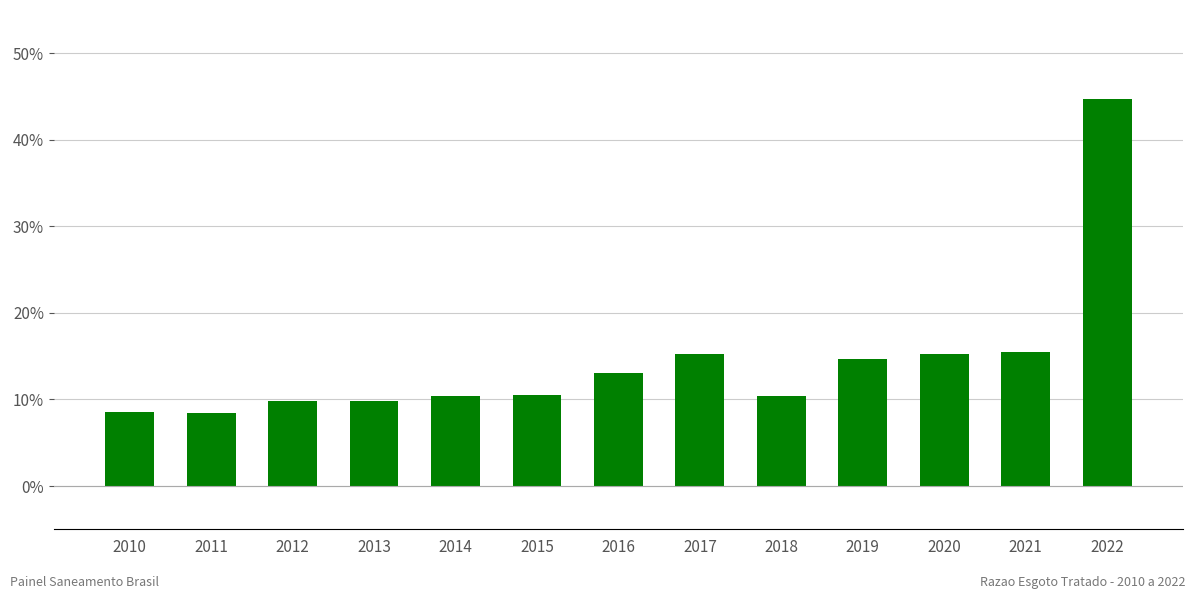

What is the difference between the second highest and second lowest values?

0.1